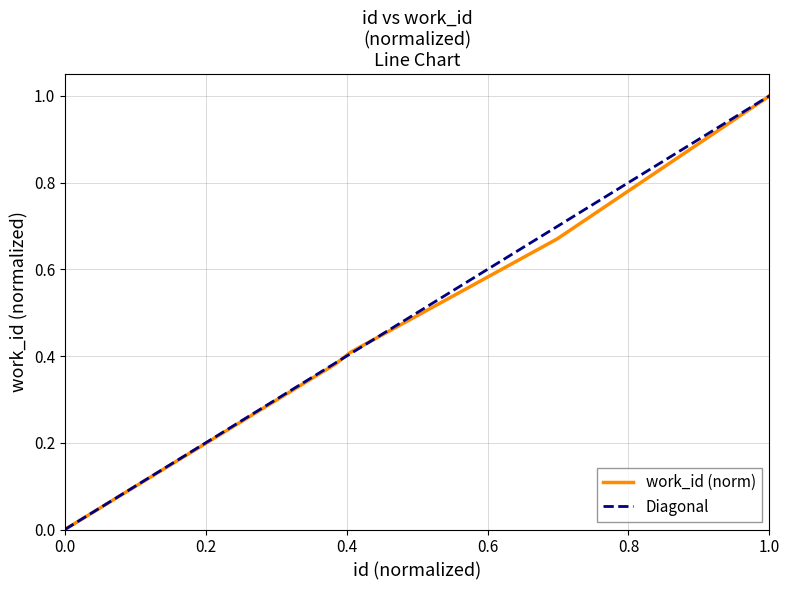

Between 16715 and 16716, which is larger?

16716